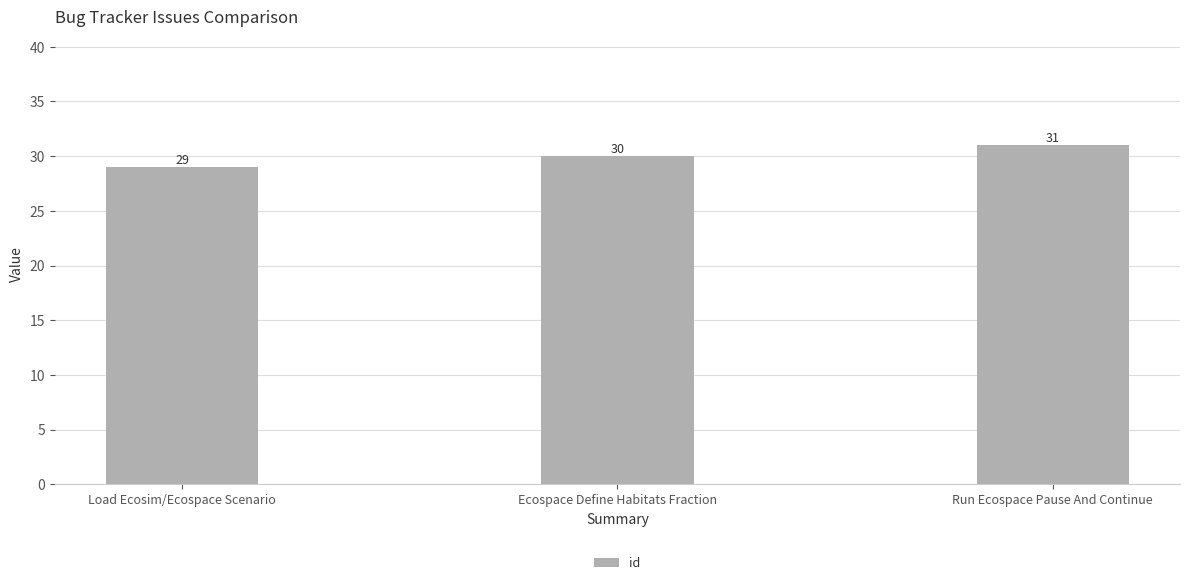

Is it true that the value at Load Ecosim/Ecospace Scenario is 29?

True